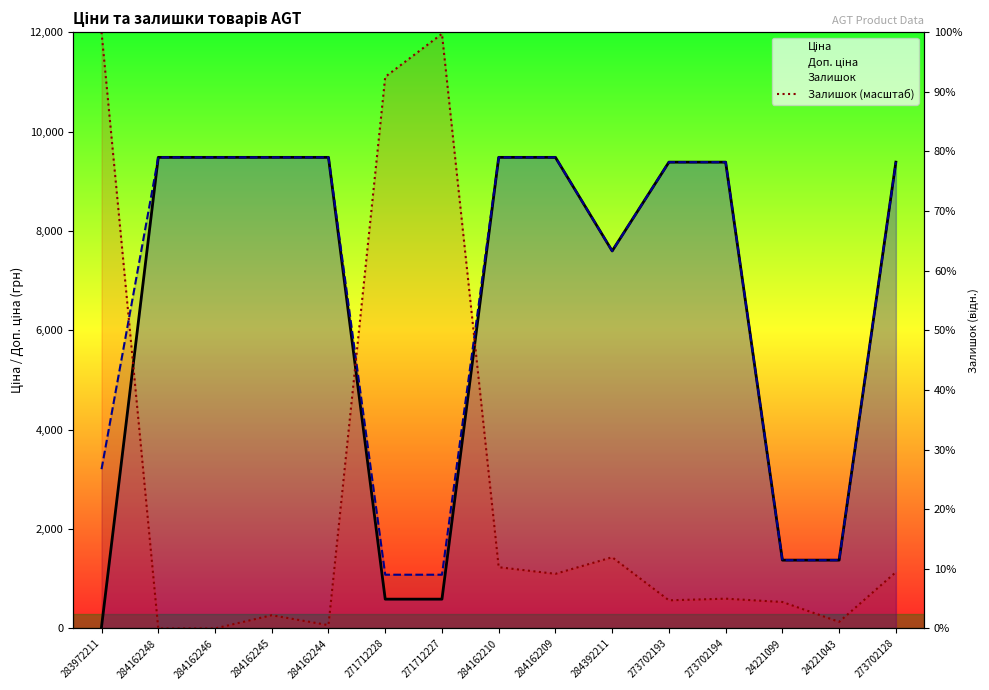

How many times do Доп. ціна and Залишок (масштаб) cross each other?

3